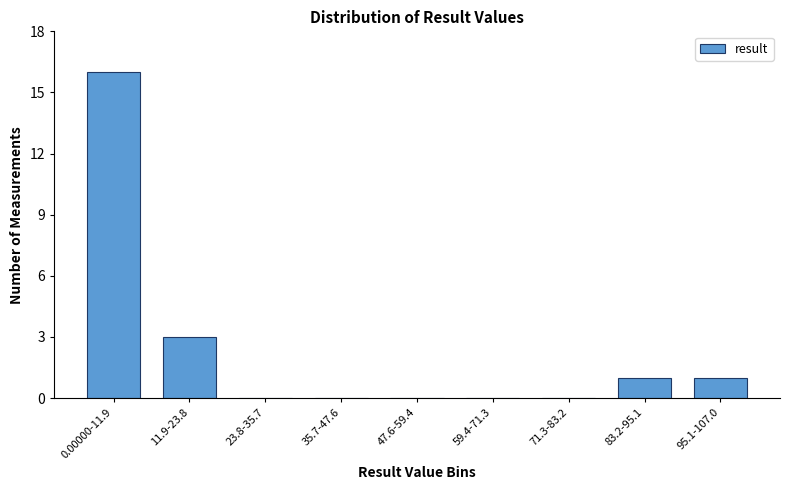

Reading left to right, extract all data points from this chart.

0.00000-11.9=16	11.9-23.8=3	23.8-35.7=0	35.7-47.6=0	47.6-59.4=0	59.4-71.3=0	71.3-83.2=0	83.2-95.1=1	95.1-107.0=1